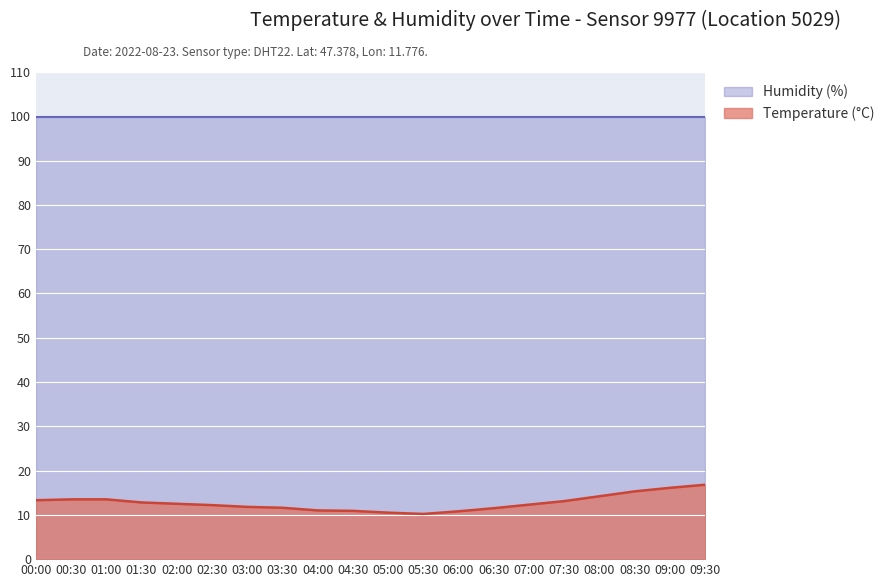

Rank the categories by value from lowest to highest.

05:30, 05:00, 06:00, 04:30, 04:00, 06:30, 03:30, 03:00, 02:30, 07:00, 02:00, 01:30, 07:30, 00:00, 00:30, 01:00, 08:00, 08:30, 09:00, 09:30